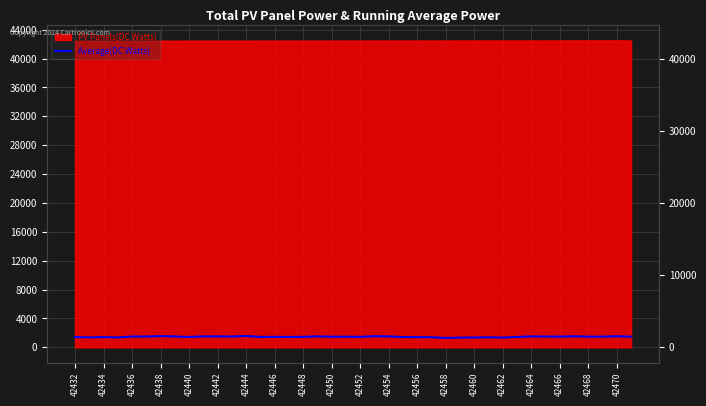

How many lines are shown in the chart?

1